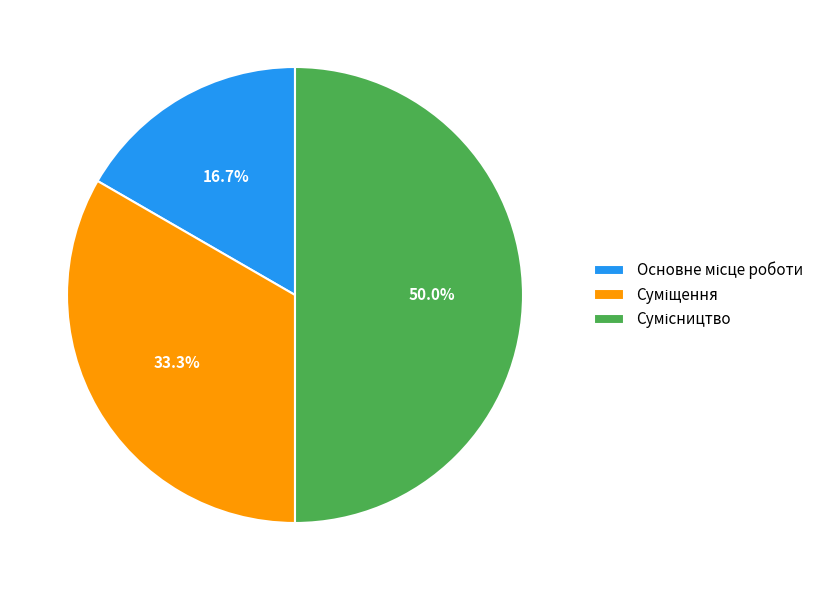

To the nearest percent, what is the difference between the Суміщення and Основне місце роботи slice percentages?

17%